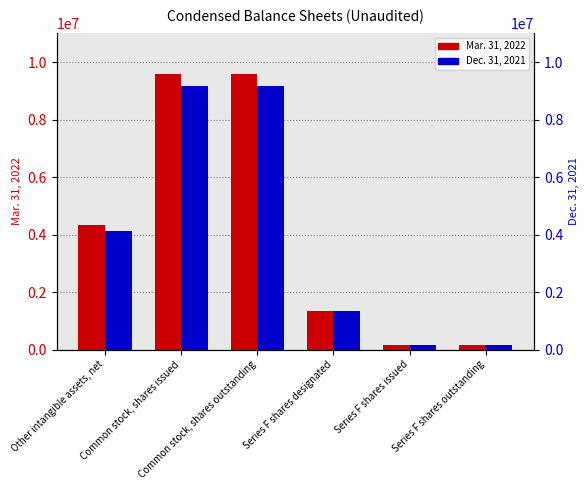

Which category has the lowest value in the Dec. 31, 2021 series?

Series F shares issued